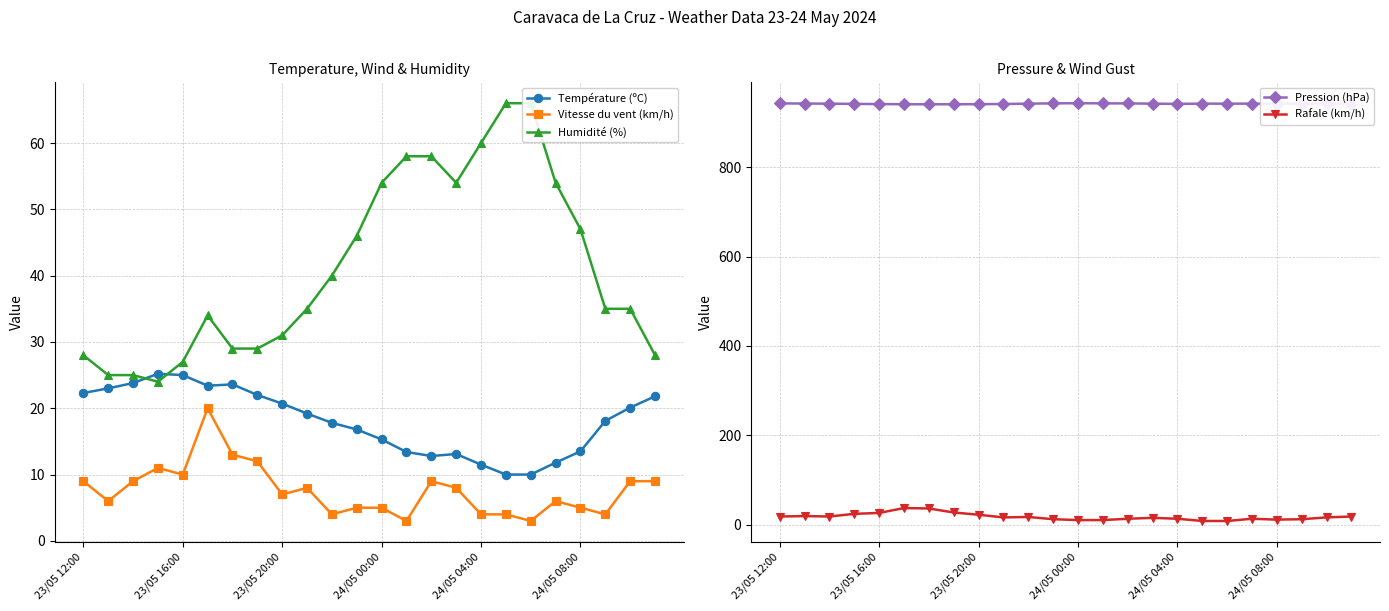

What is the approximate value of Vitesse du vent (km/h) at 24/05 04:00?

4.0